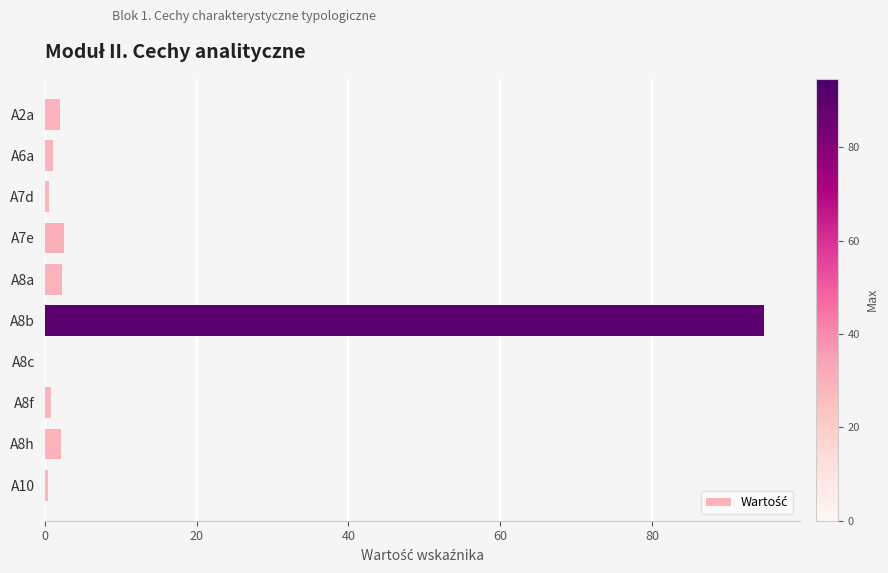

What is the greatest value displayed?

94.7